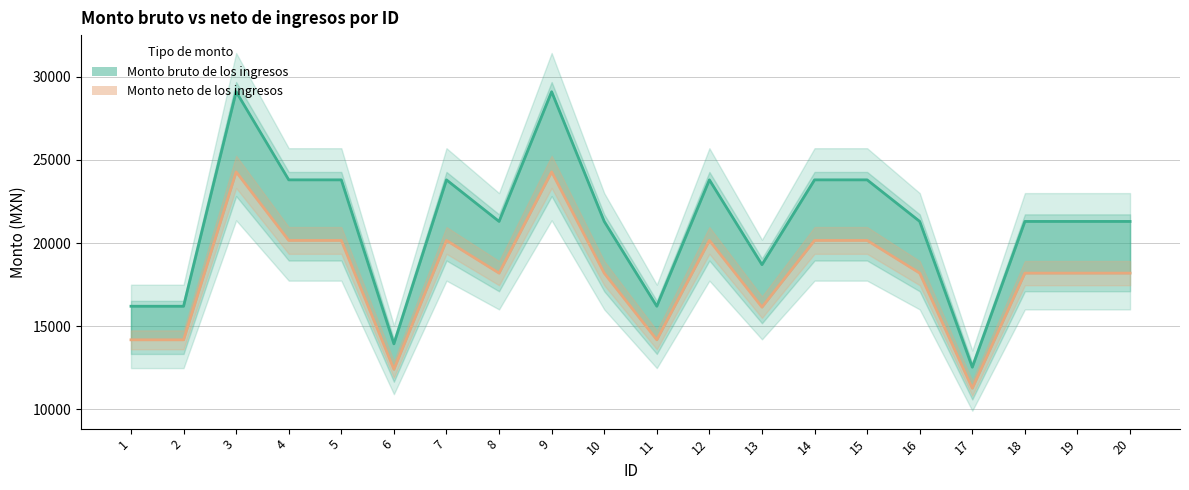

At which label does Monto bruto de los ingresos first exceed 21300?

3